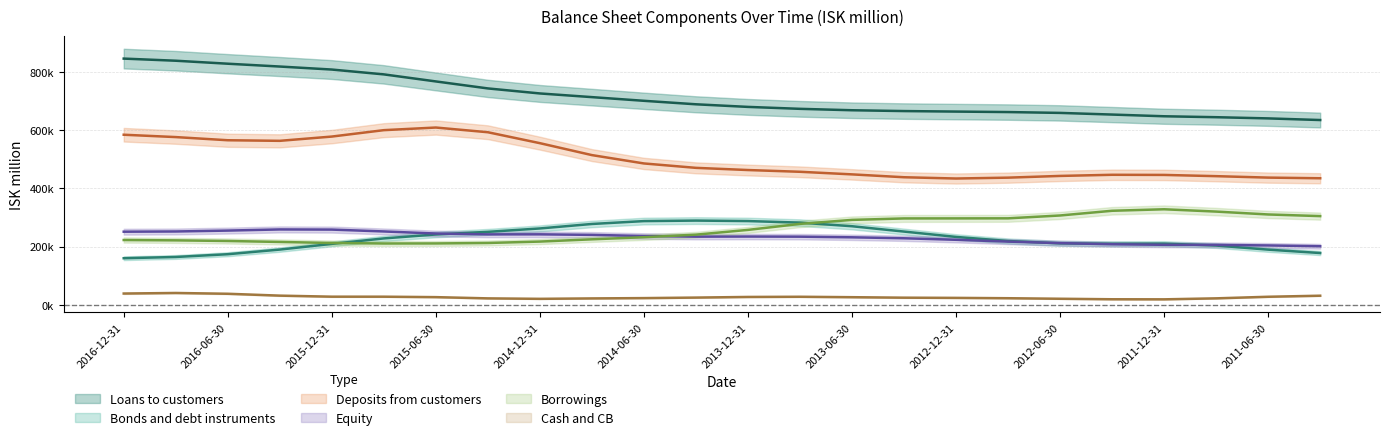

What is the maximum value for Loans to customers?

845129.4